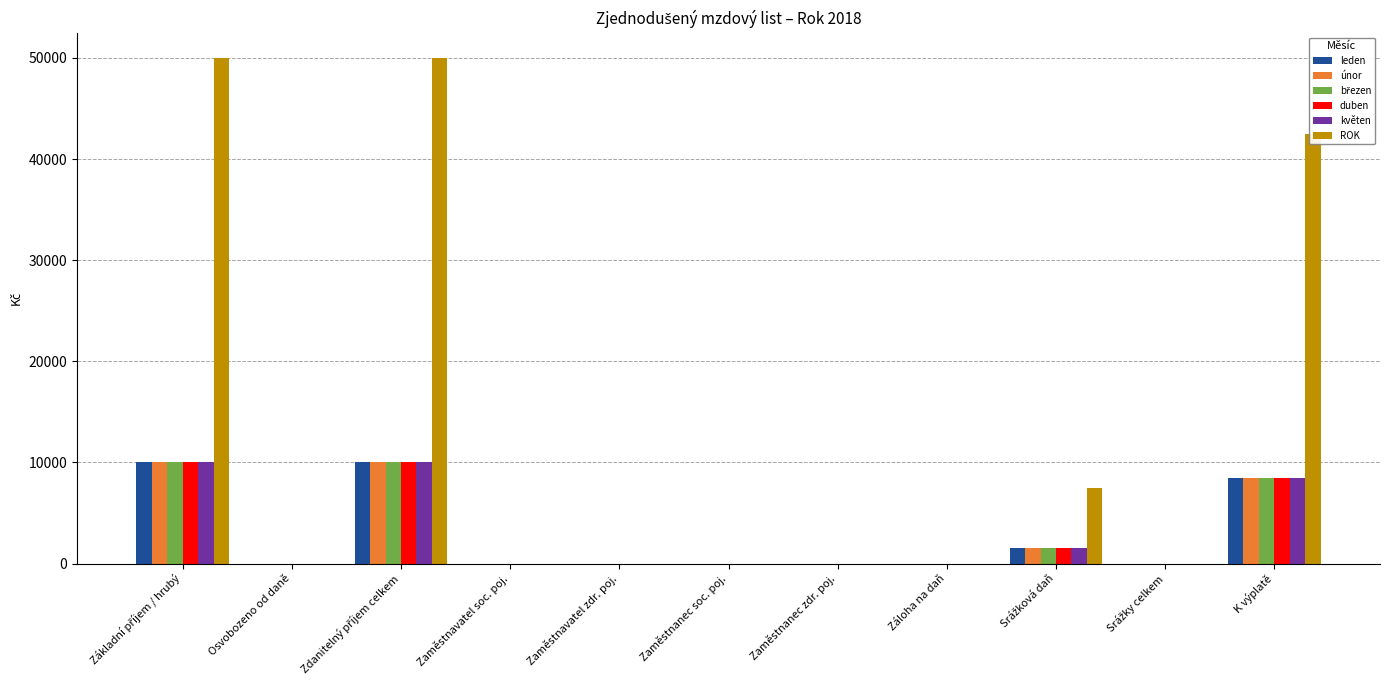

Which series has the largest range (max minus min)?

ROK